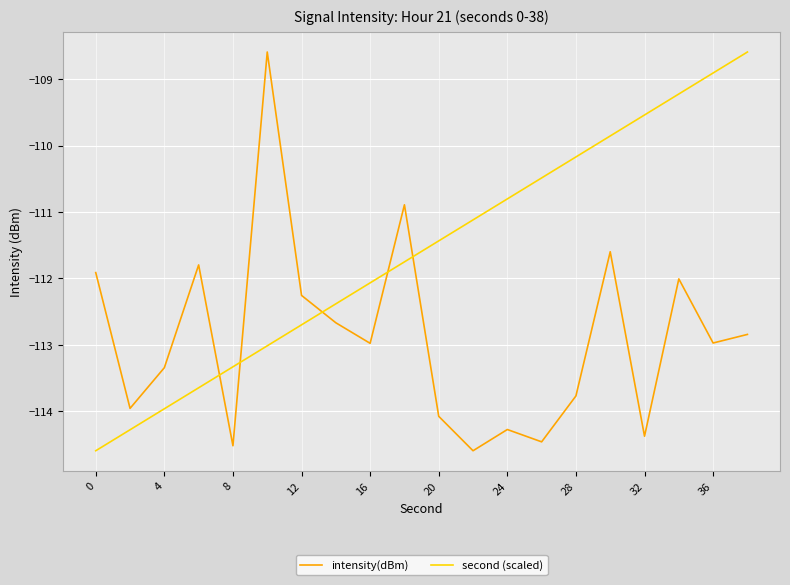

Which series has the largest total across all categories?

second (scaled)